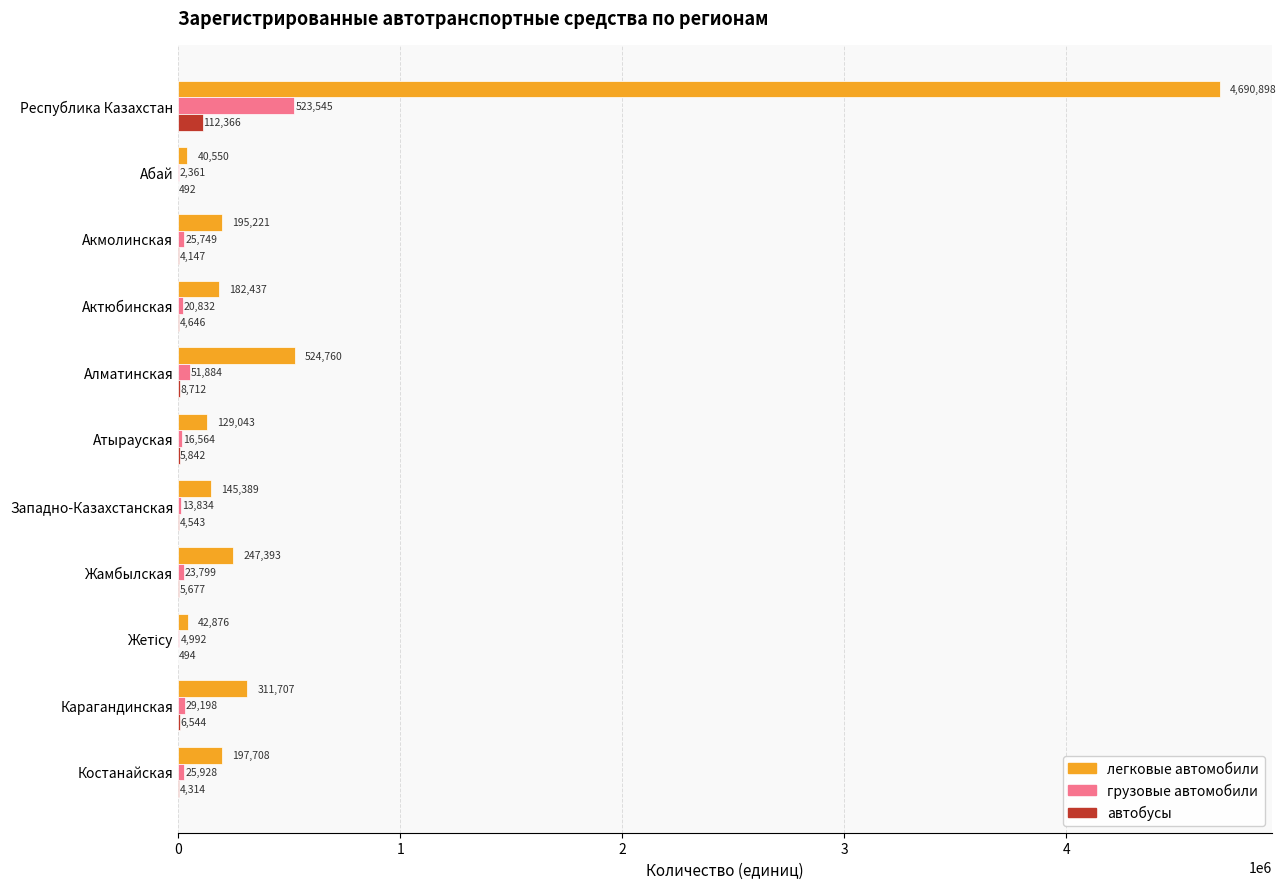

At which label is легковые автомобили closest to 2365724?

Алматинская